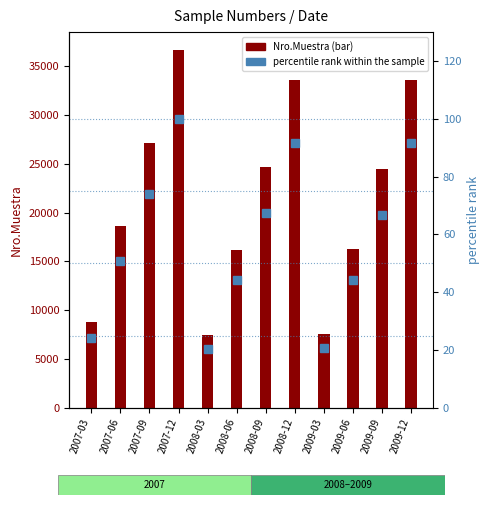

Does the chart contain any negative values?

No